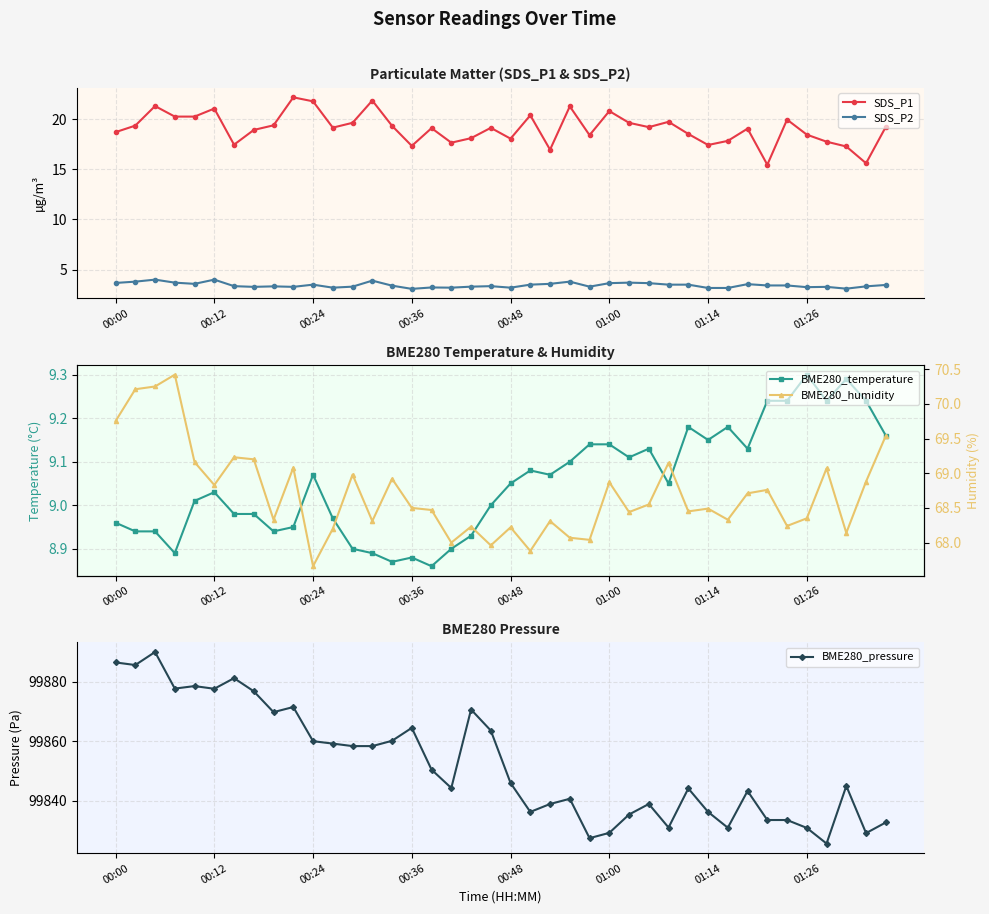

The SDS_P1 series shows 21.1 at 00:12. True or false?

True